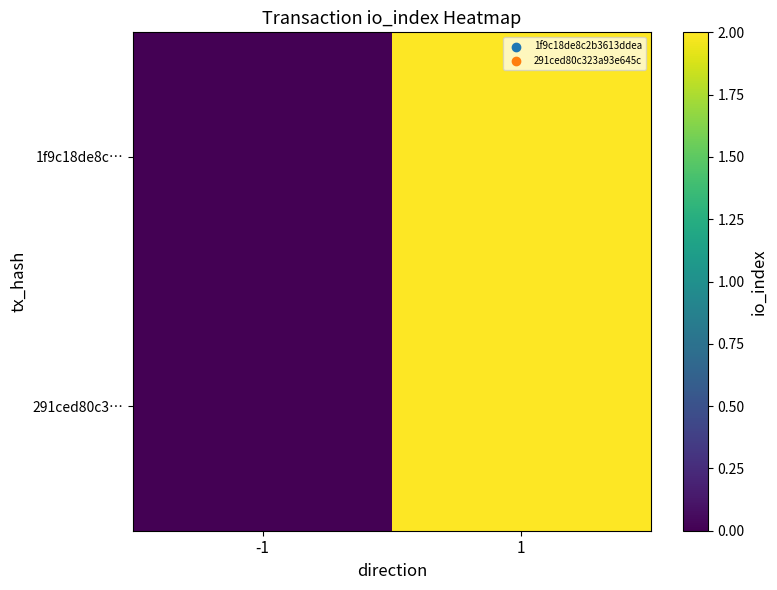

Reading right to left, transcribe all the data shown in this chart.

1f9c18de8c…: 1=2	-1=0
291ced80c3…: 1=2	-1=0